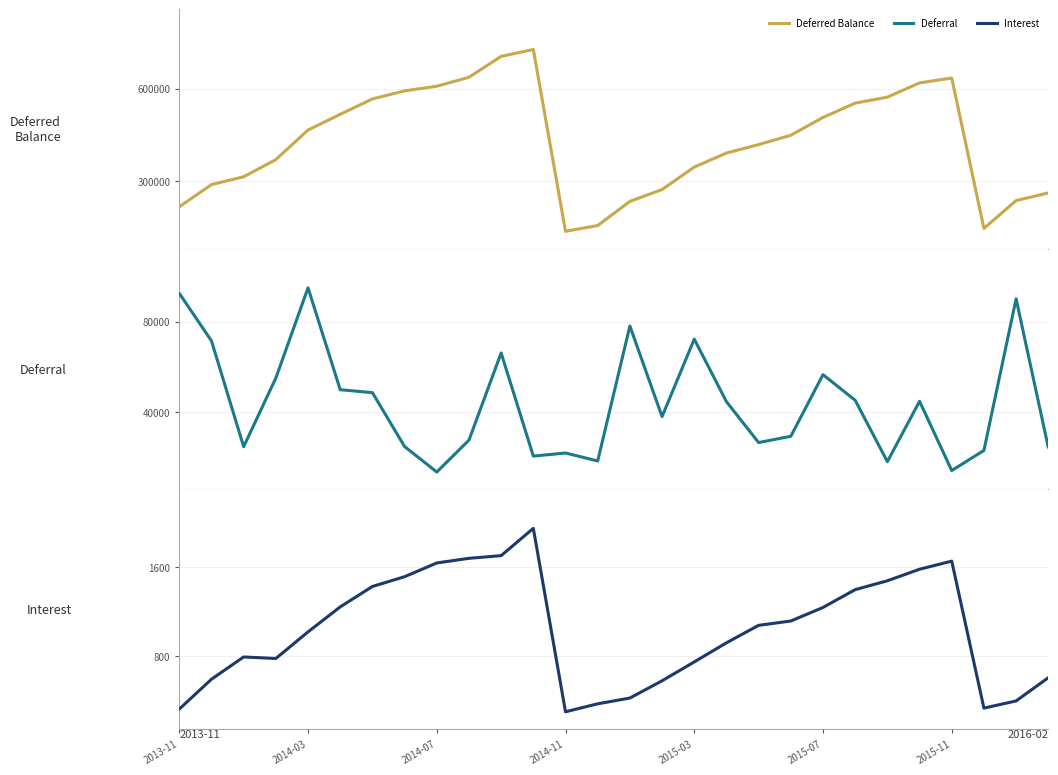

Which series has the widest spread of values?

Deferred Balance